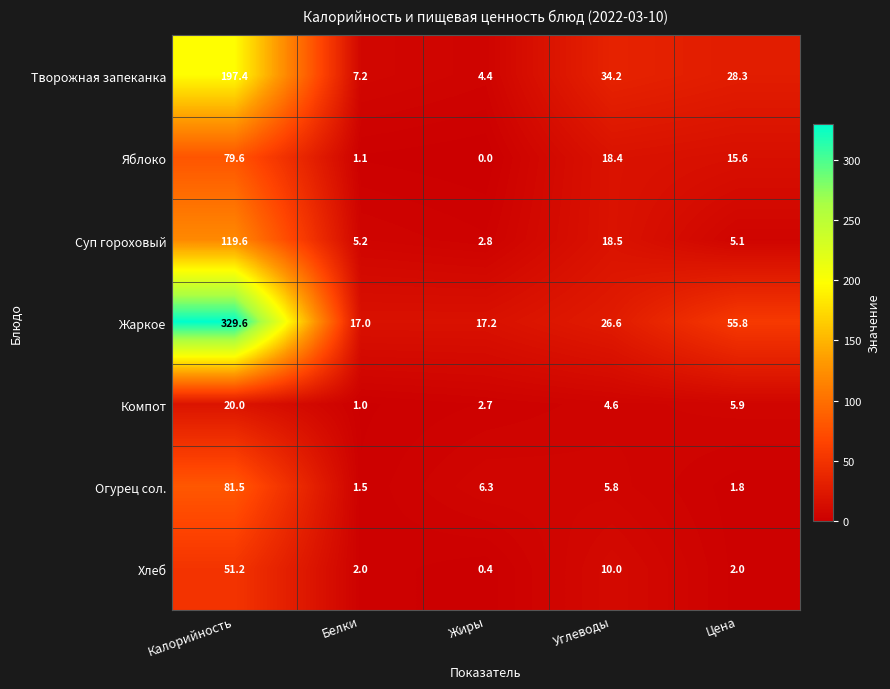

Rank the series at Белки from lowest to highest value.

Компот, Яблоко, Огурец сол., Хлеб, Суп гороховый, Творожная запеканка, Жаркое